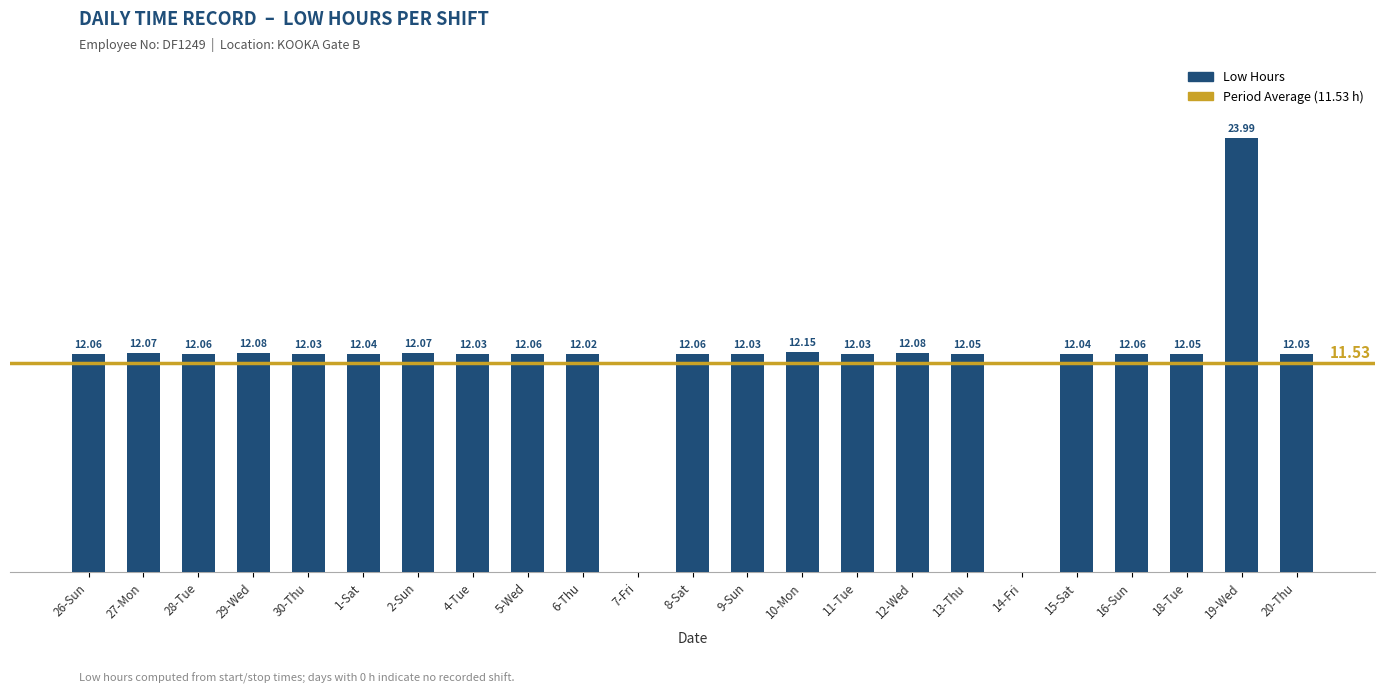

Which has a higher value, 1-Sat or 28-Tue?

28-Tue